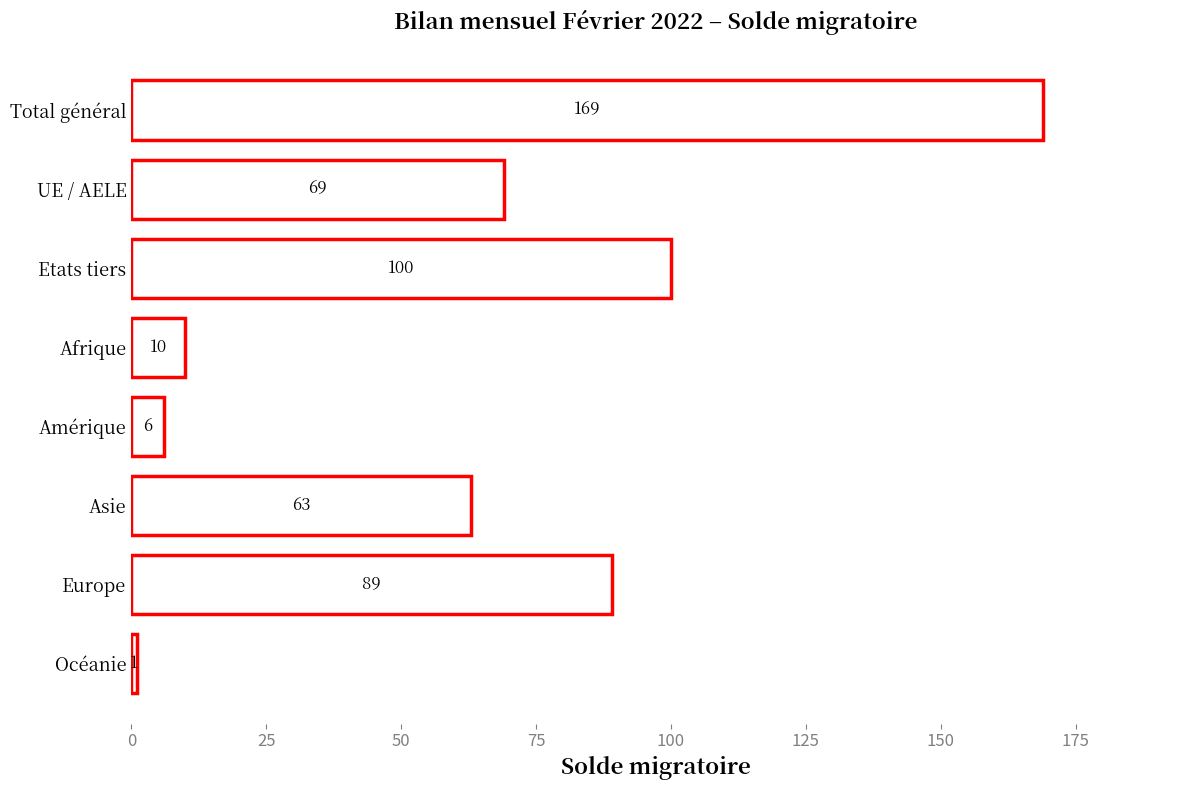

What is the change in value from Afrique to Océanie?

-9